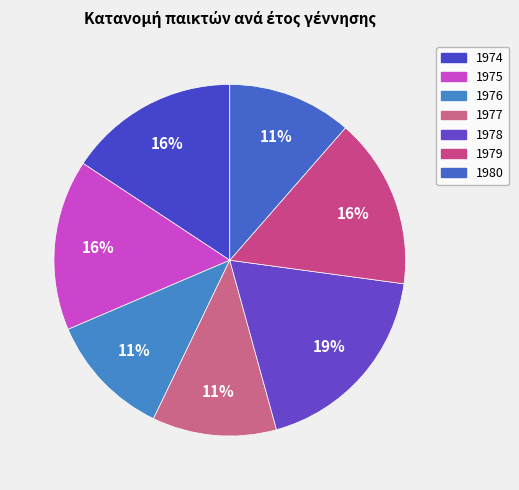

True or false: 1980 accounts for 11% of the total.

True